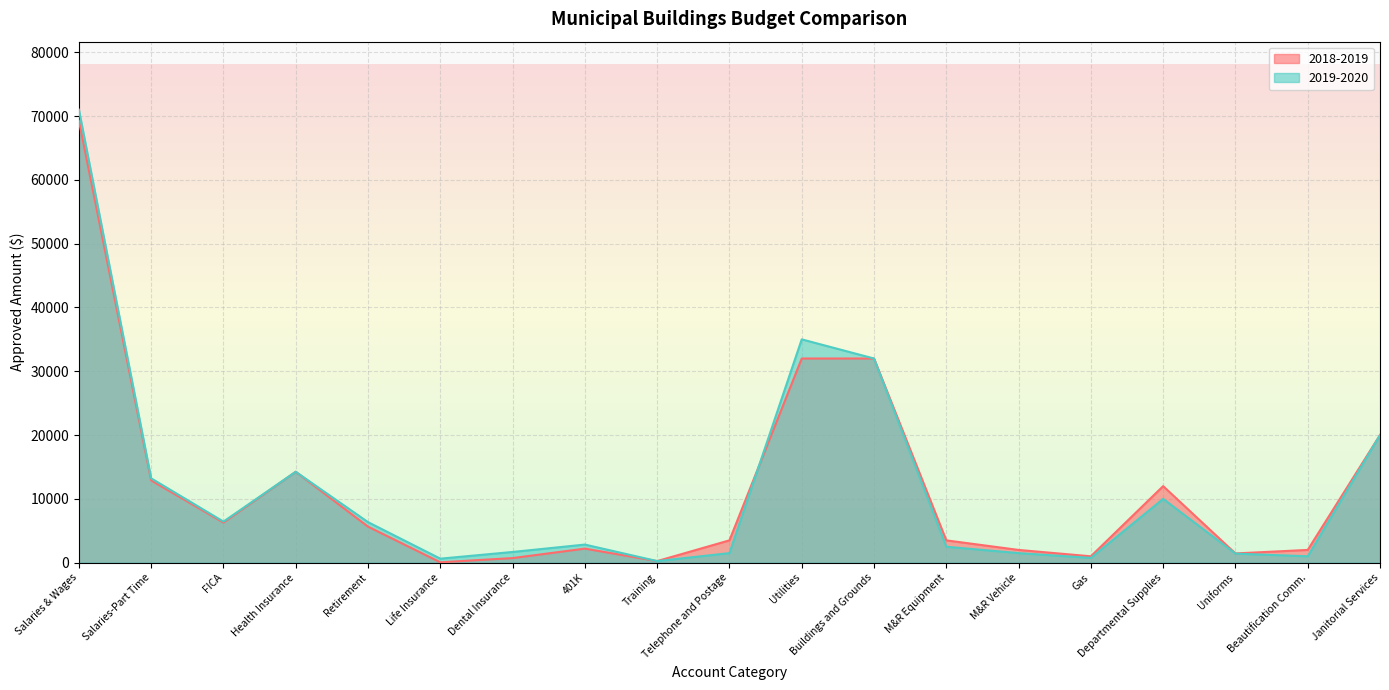

Which series has the widest spread of values?

2019-2020